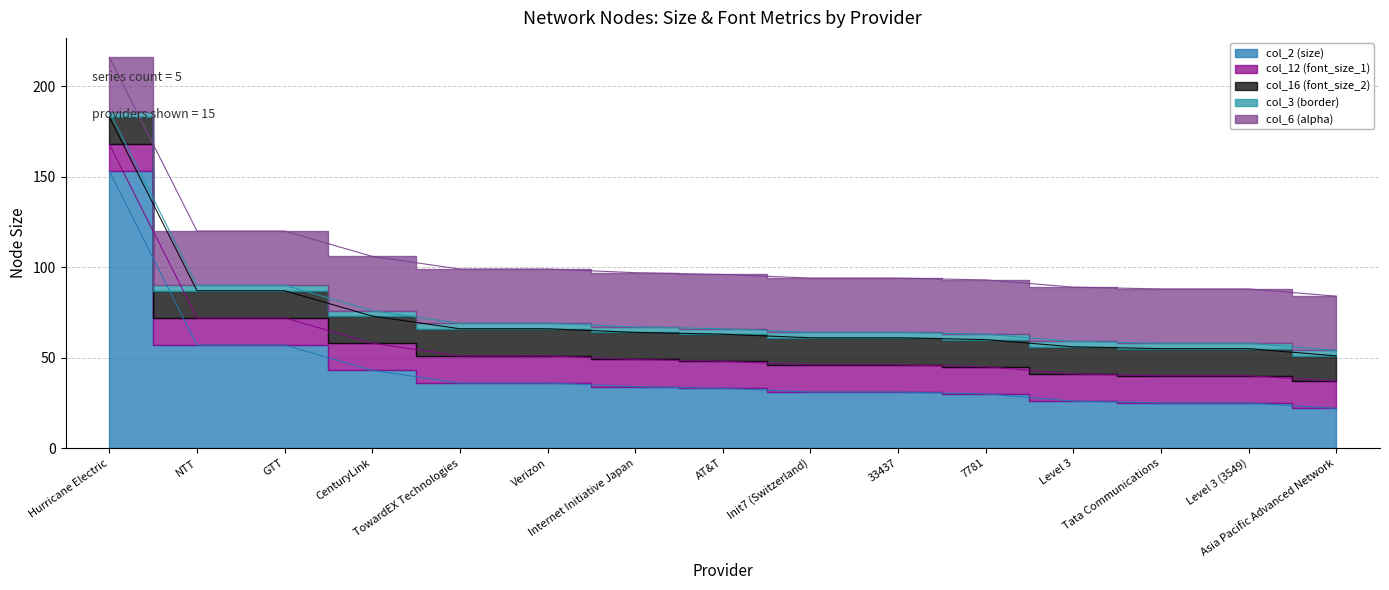

True or false: col_16 (font_size_2) has more than 0 interior local peaks.

False